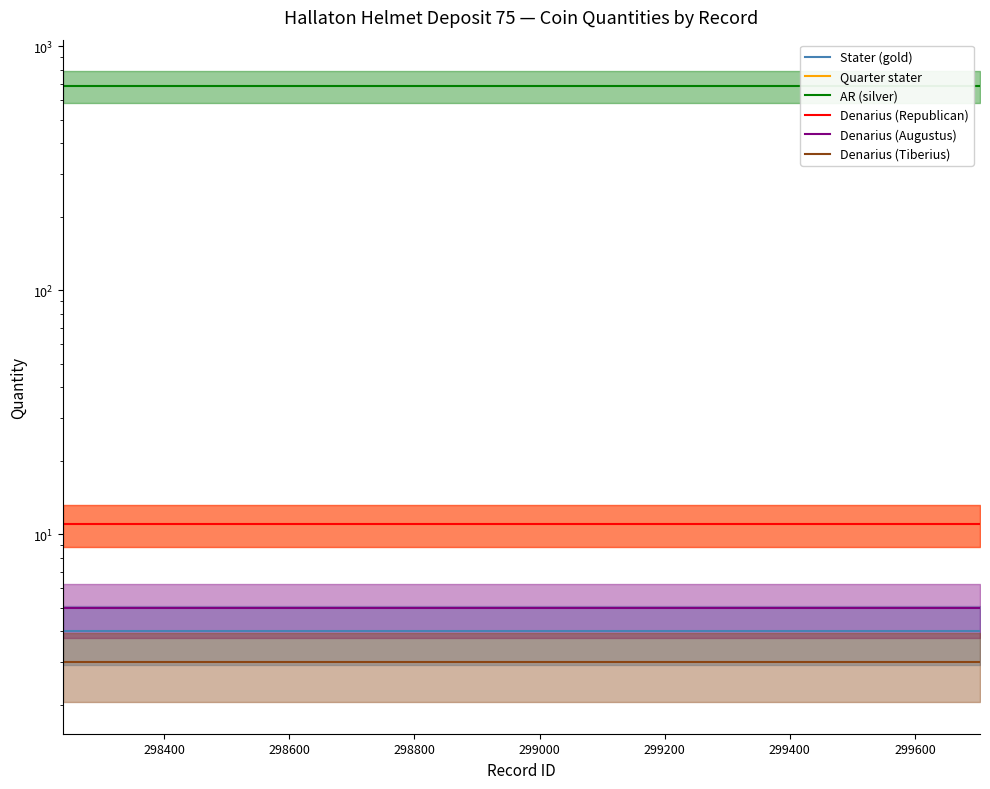

Count the number of categories in the chart.

6